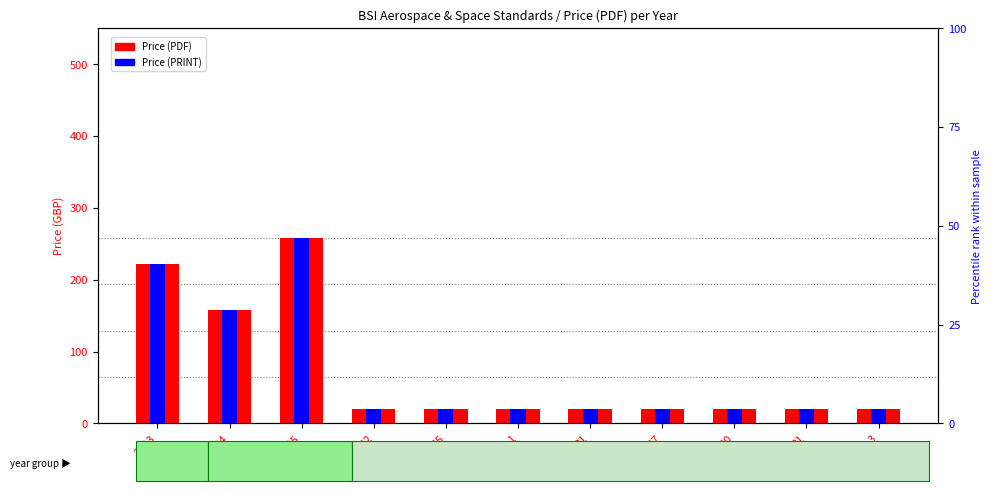

What is the total value across all series at 17?

40